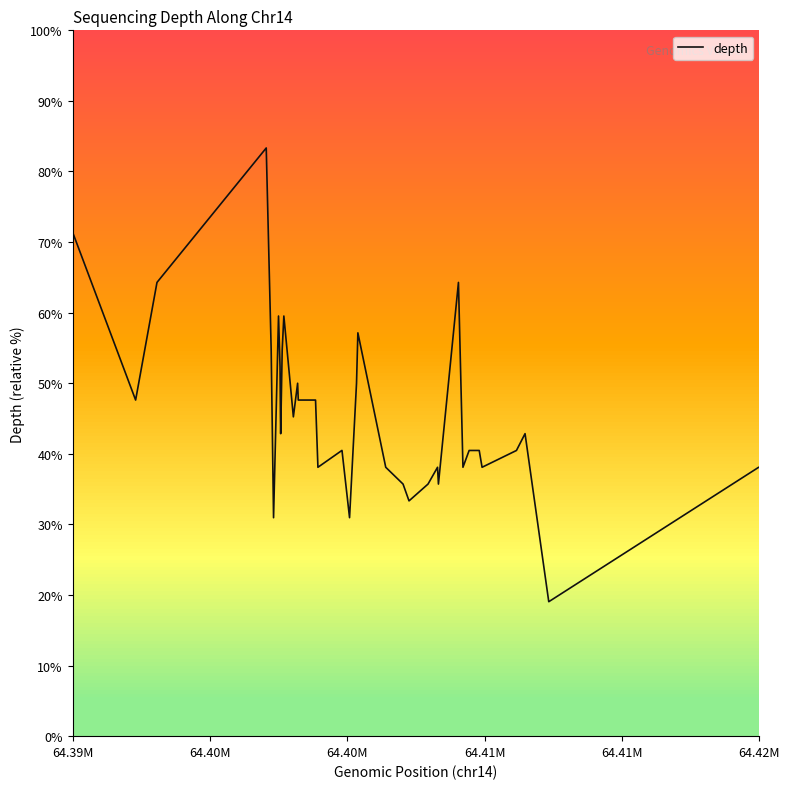

How many data points are above 18?

19